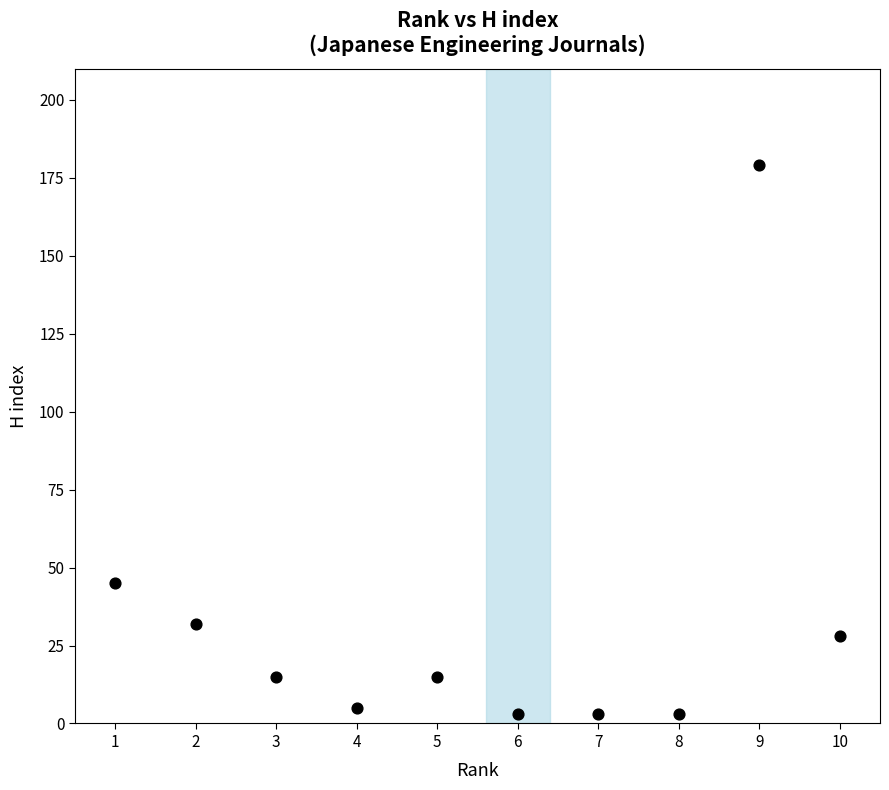

What is the average Y value?

33